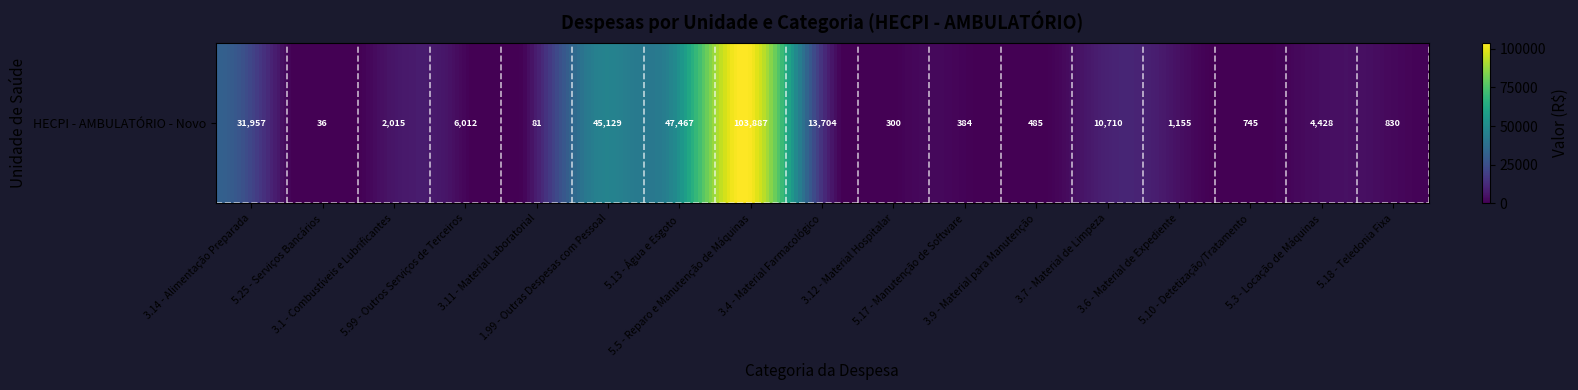

The chart shows a value of 20315.1 at 5.13 - Água e Esgoto. True or false?

False